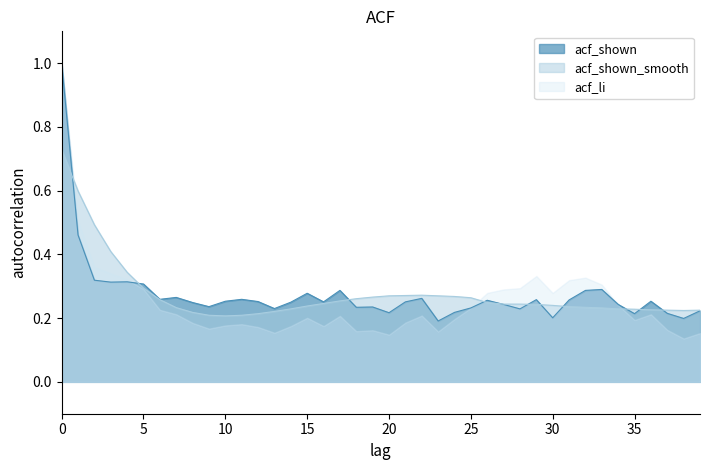

Where is the first local minimum for acf_shown?

3